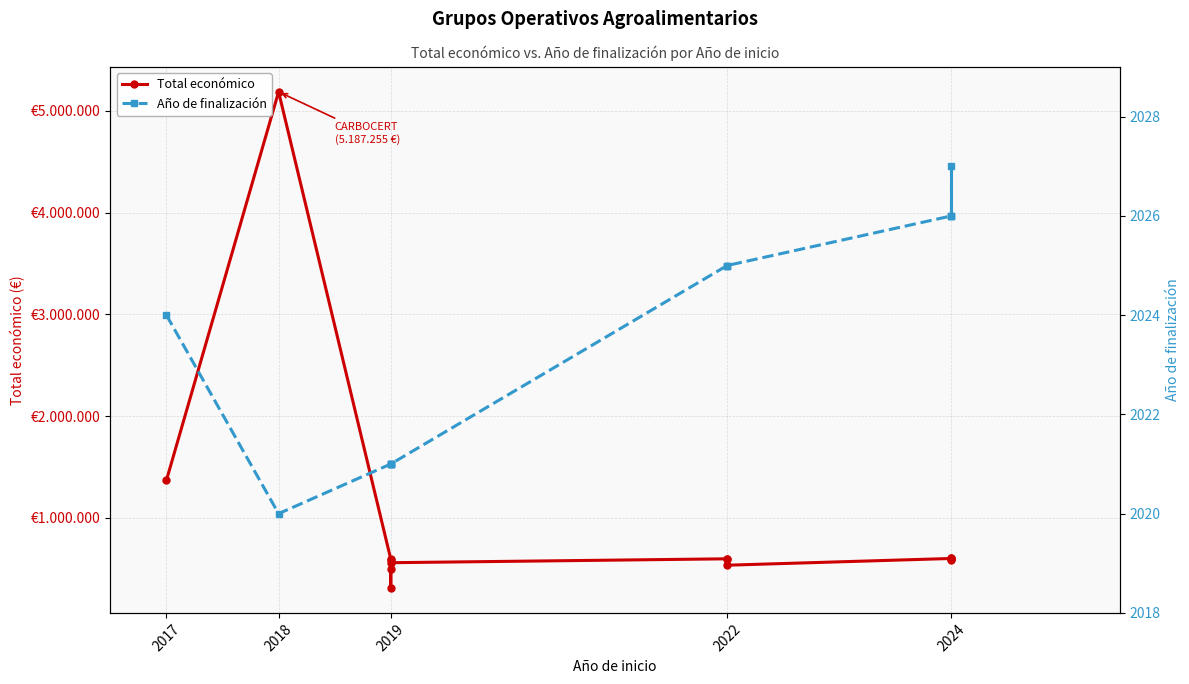

What is the value of the Total económico point at the 10th from the left?

533449